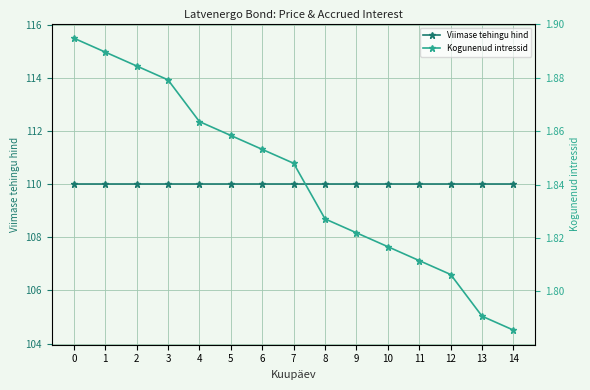

What is the smallest value displayed?

1.8